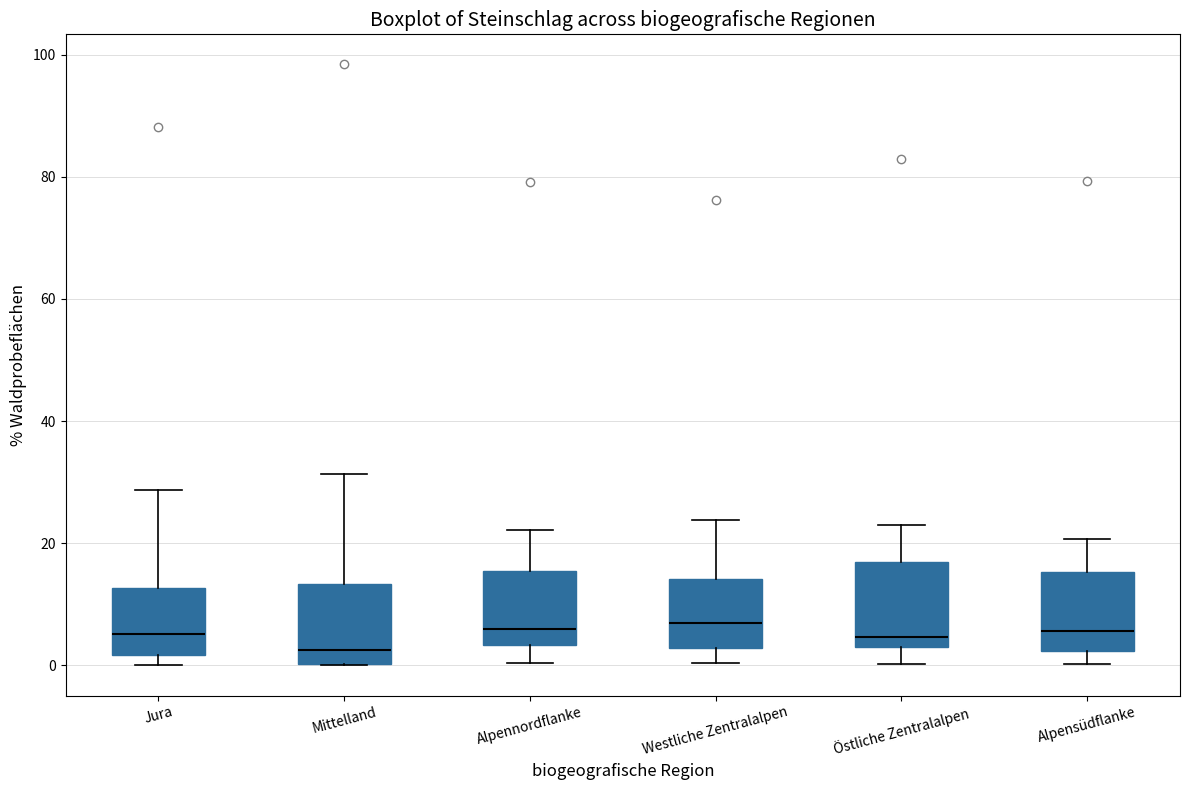

Which box has the lowest median line?

Mittelland